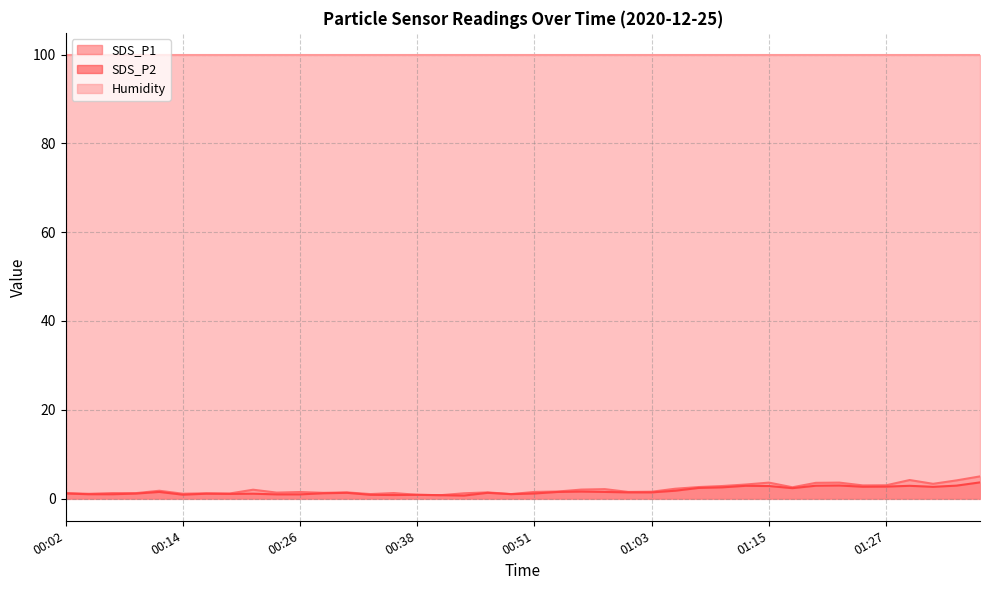

At which label does SDS_P2 first exceed 1?

00:02